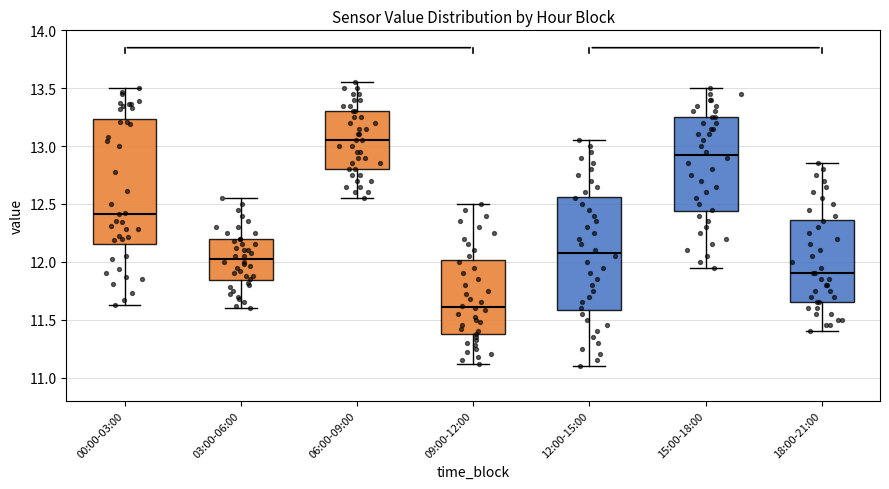

Where does the upper whisker of the box for 00:00-03:00 end on the y-axis? The values are not printed on the chart, so give them approximately, as read against the axis.

13.50